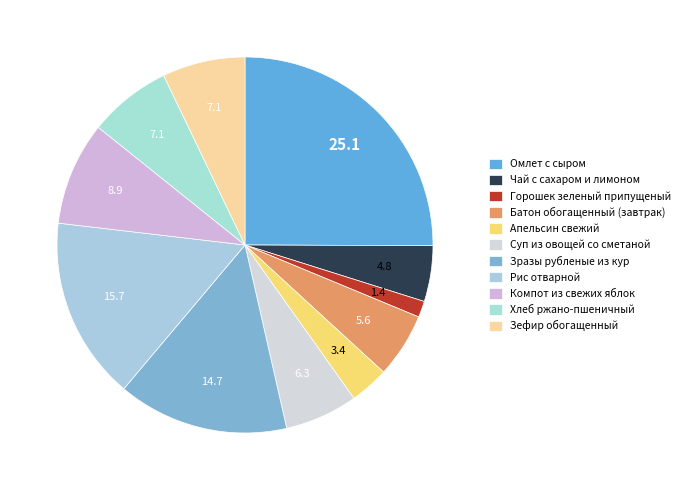

How many segments does this pie chart have?

11